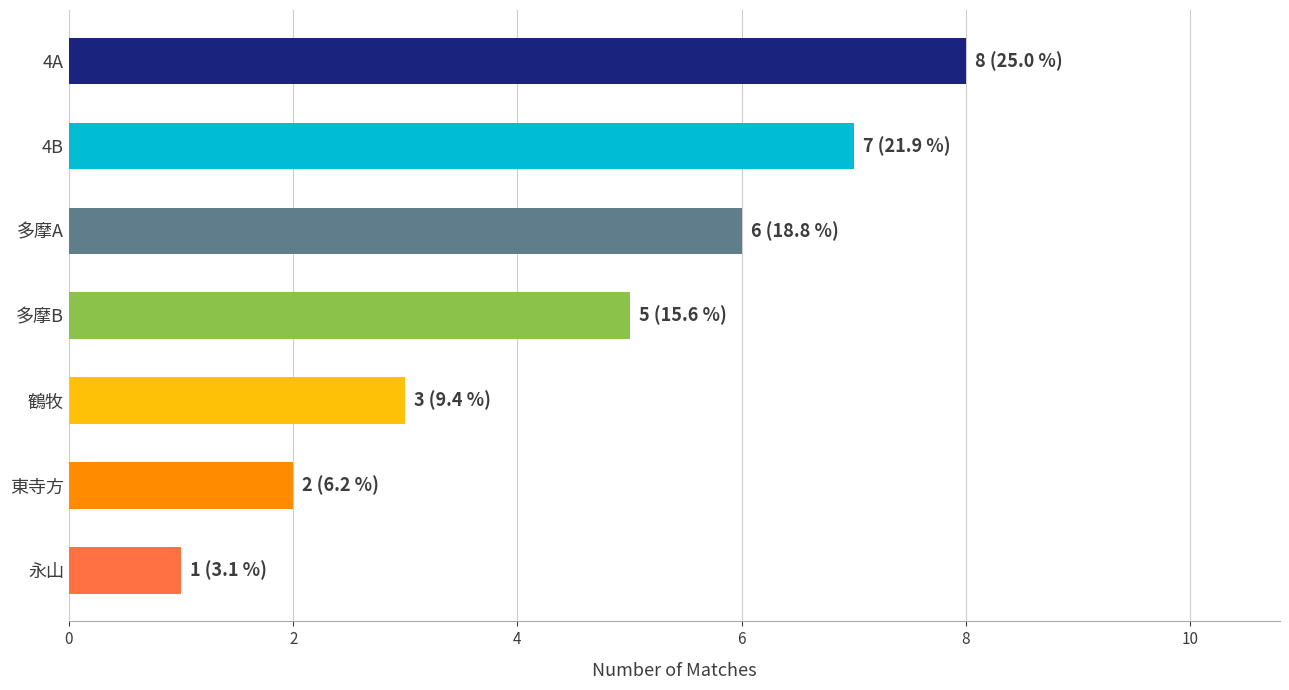

The chart shows a value of 5 at 多摩B. True or false?

True